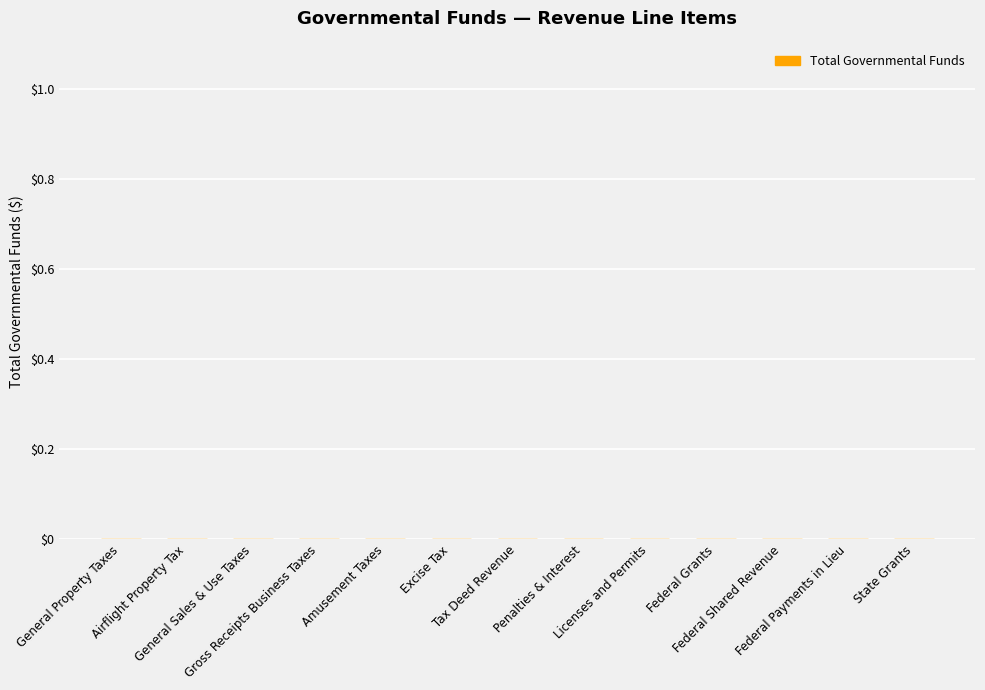

The value at Tax Deed Revenue is 449. True or false?

False